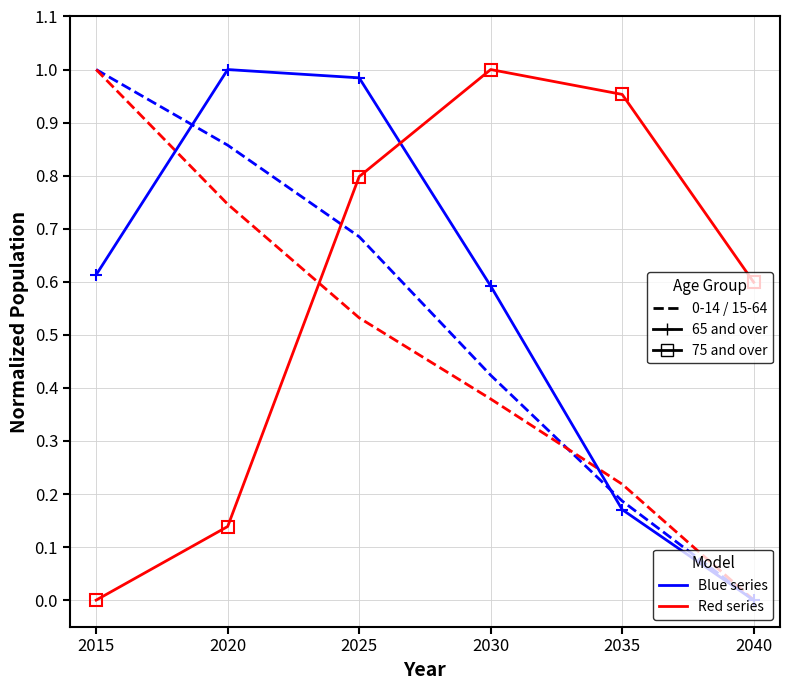

At which category is the sum across all series the highest?

2025